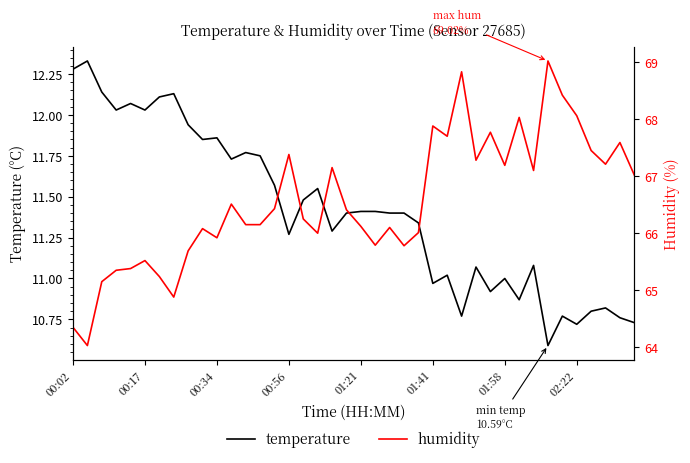

How many categories are shown in the chart?

40